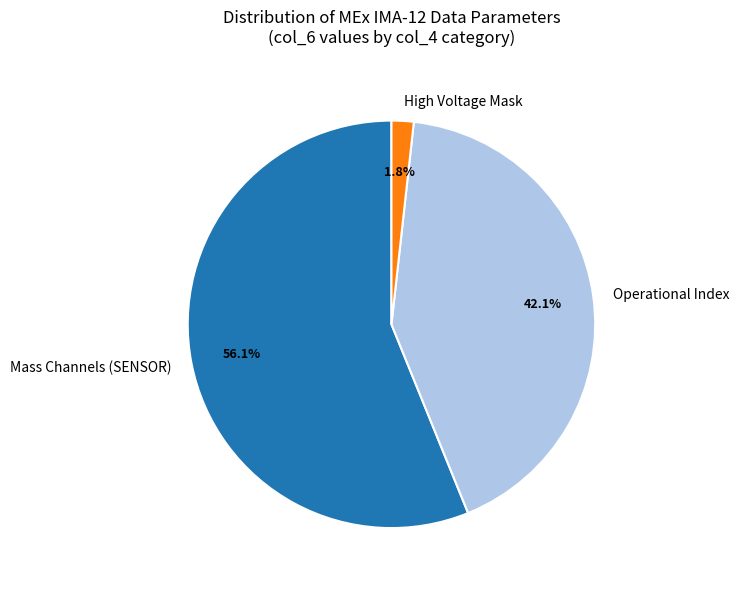

Rank the categories by value from highest to lowest.

Mass Channels (SENSOR), Operational Index, High Voltage Mask